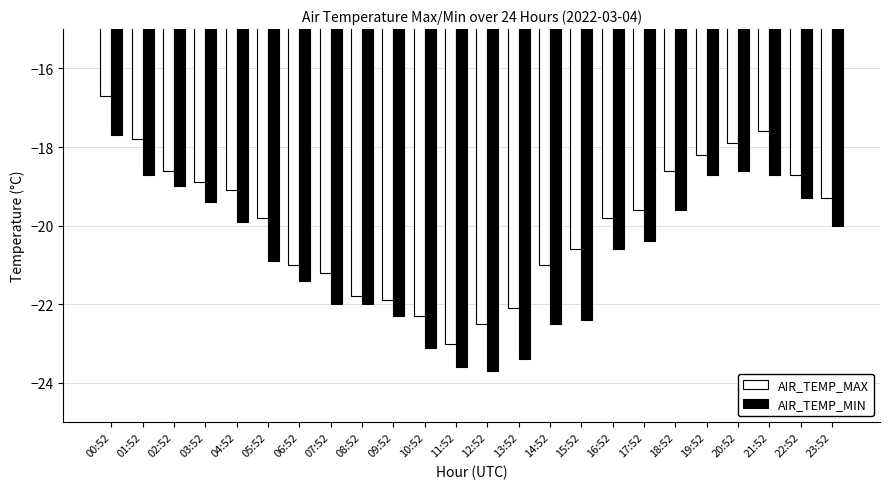

Which series changed the most between 11:52 and 23:52?

AIR_TEMP_MAX